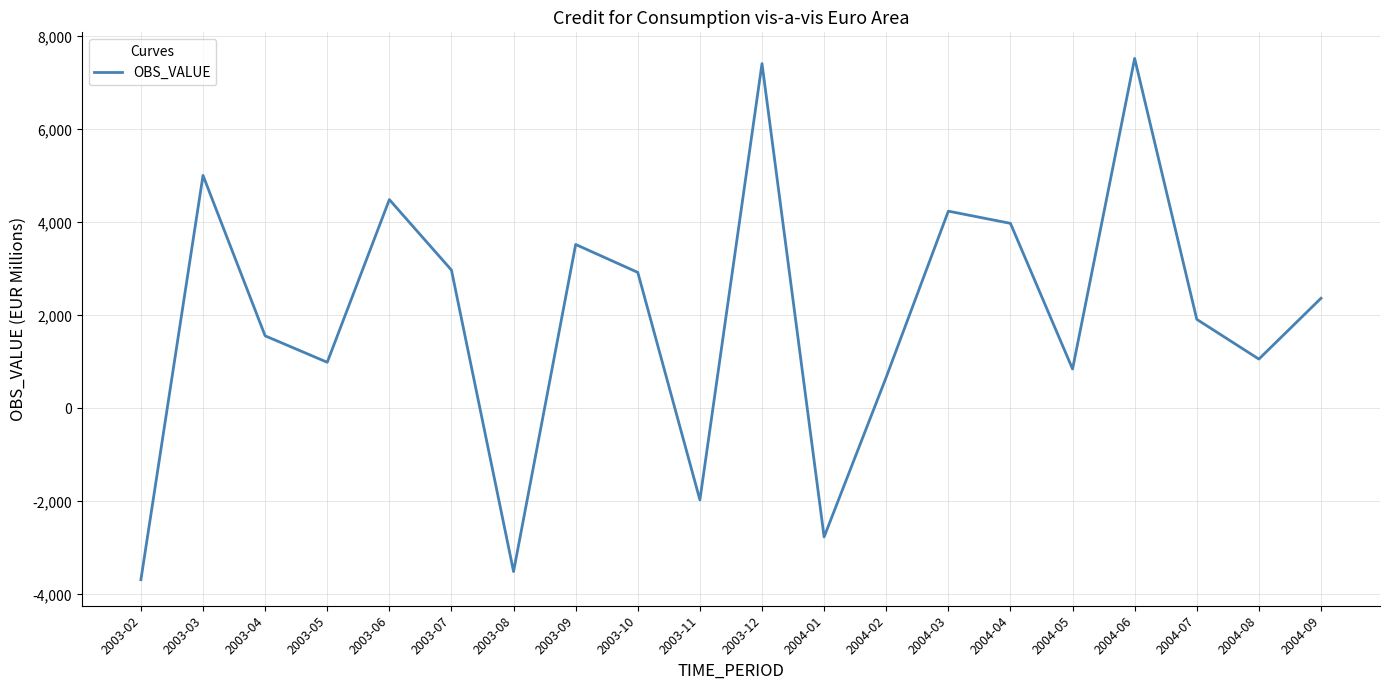

What is the ratio of the value at 2004-02 to the value at 2004-04?

0.2